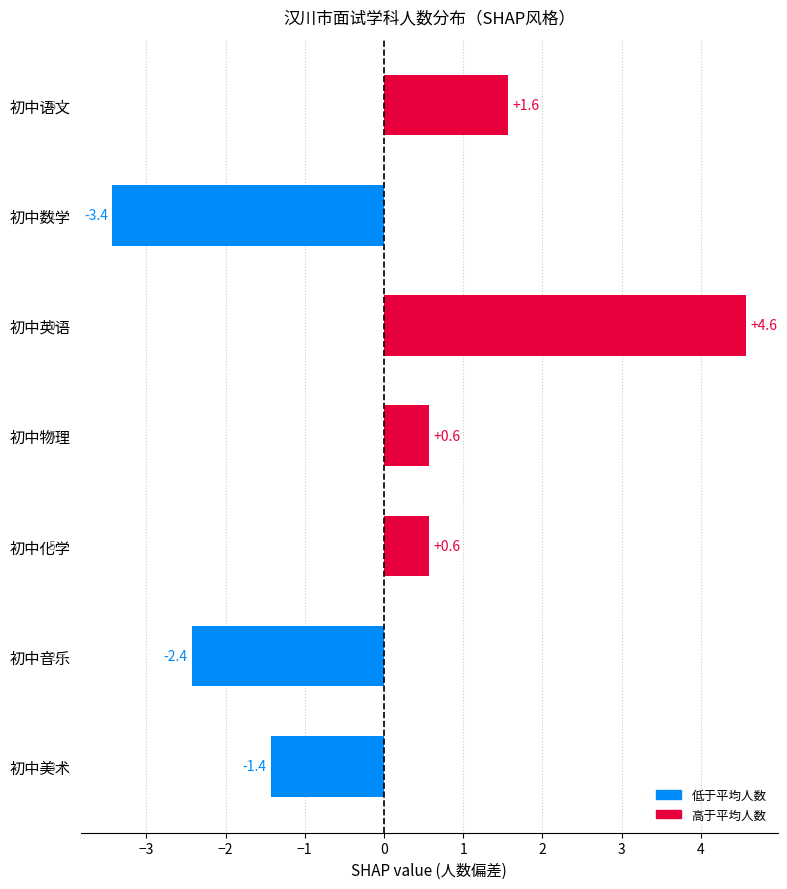

Is it true that the value at 初中英语 is 1.3?

False